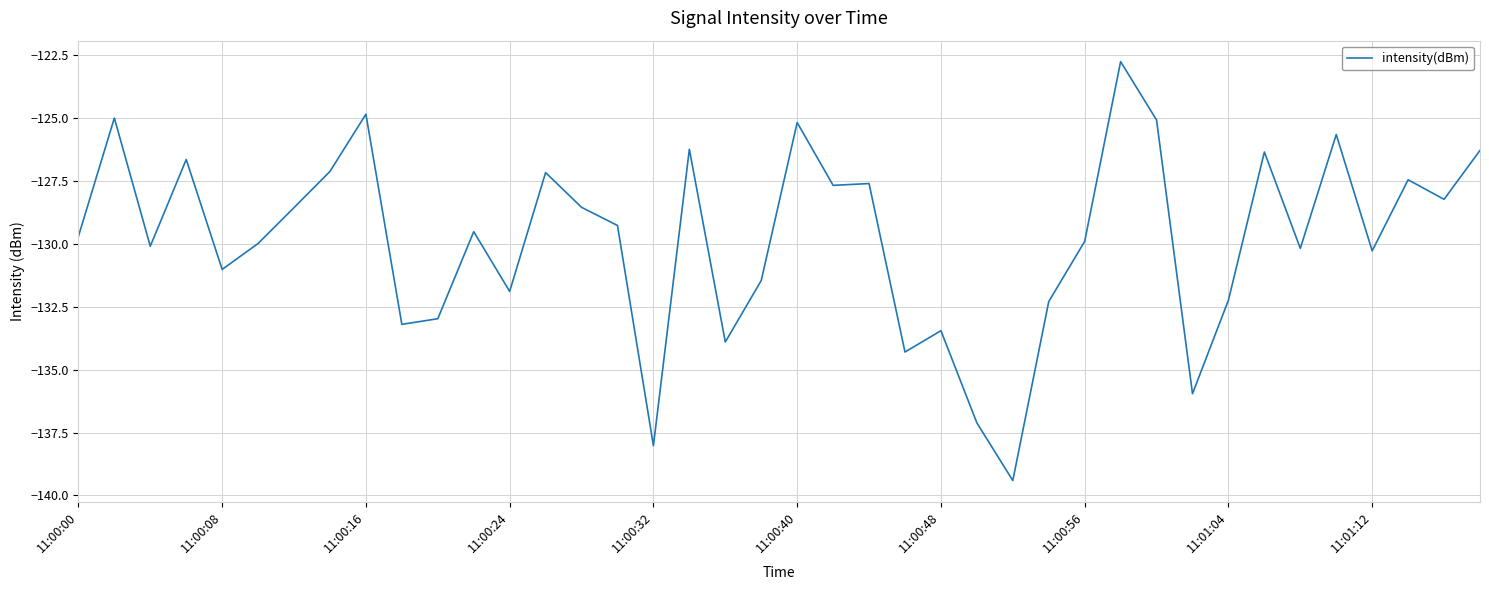

What is the minimum value shown in the chart?

-139.4